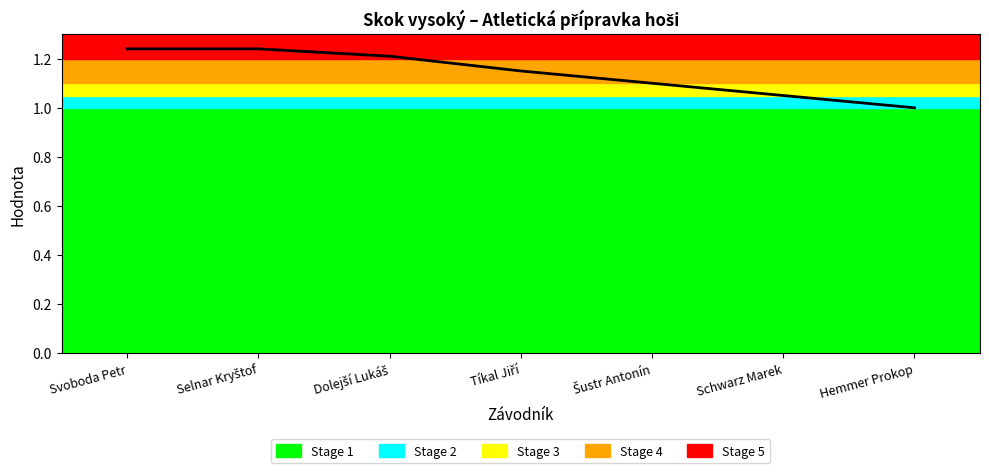

What is the difference between the values at Šustr Antonín and Hemmer Prokop?

0.1